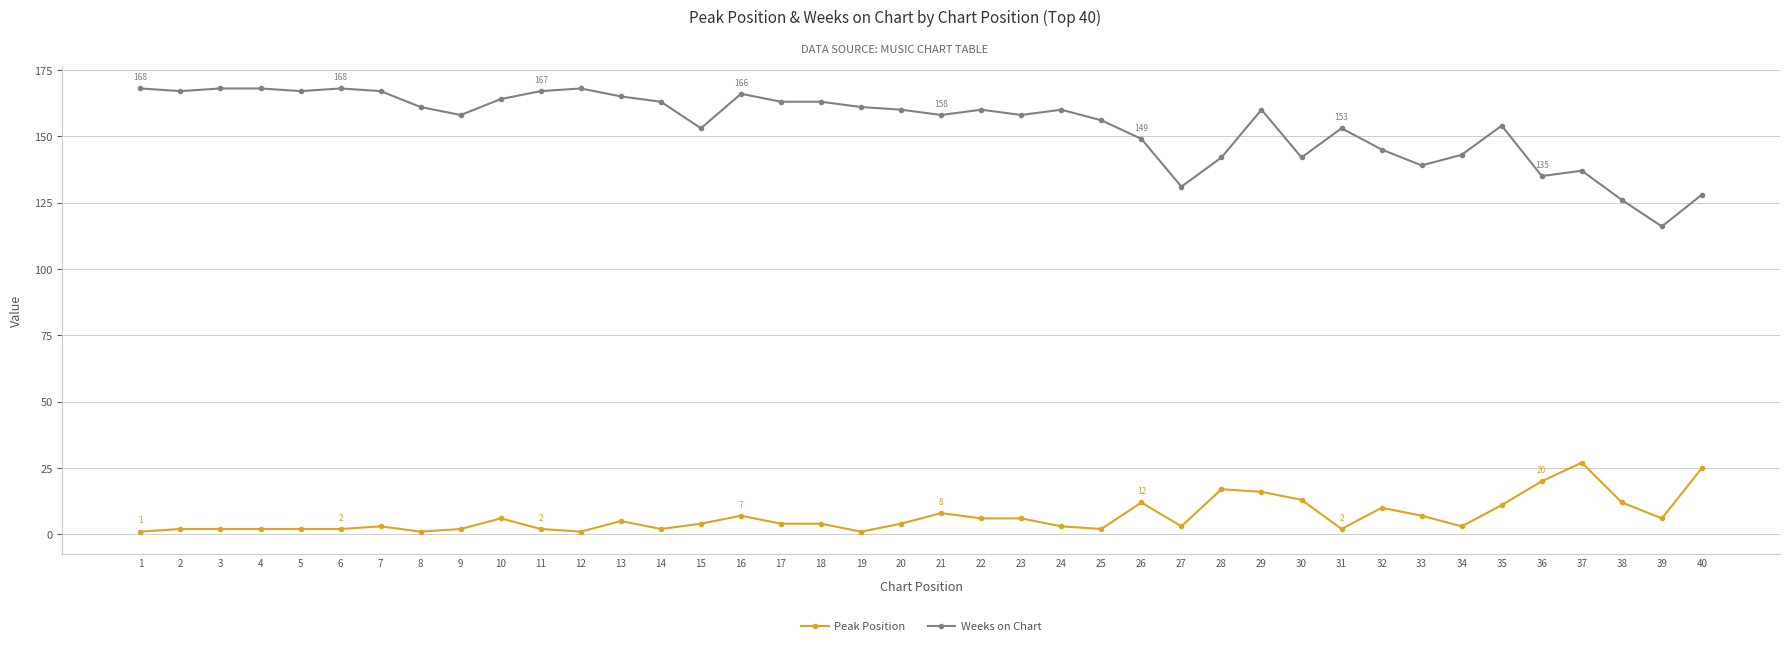

What is the spread (max minus min) of values at 7?

164